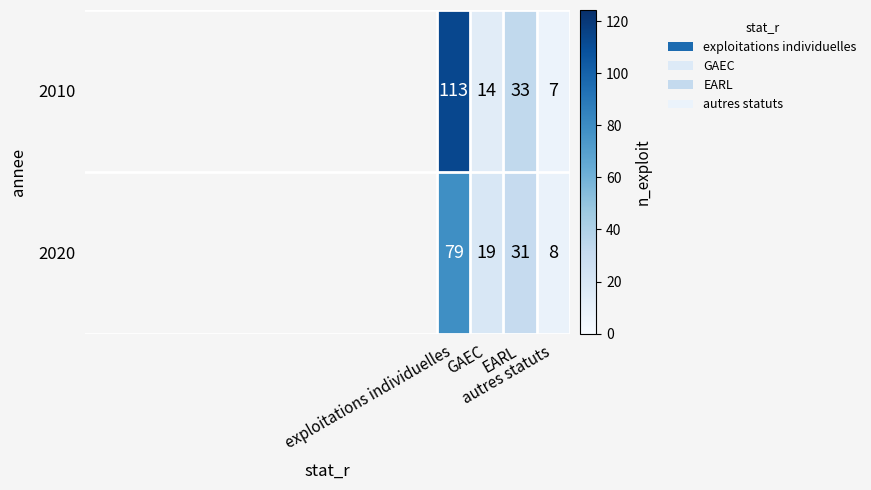

What is the difference between the second highest and minimum values in the 2020 series?

23